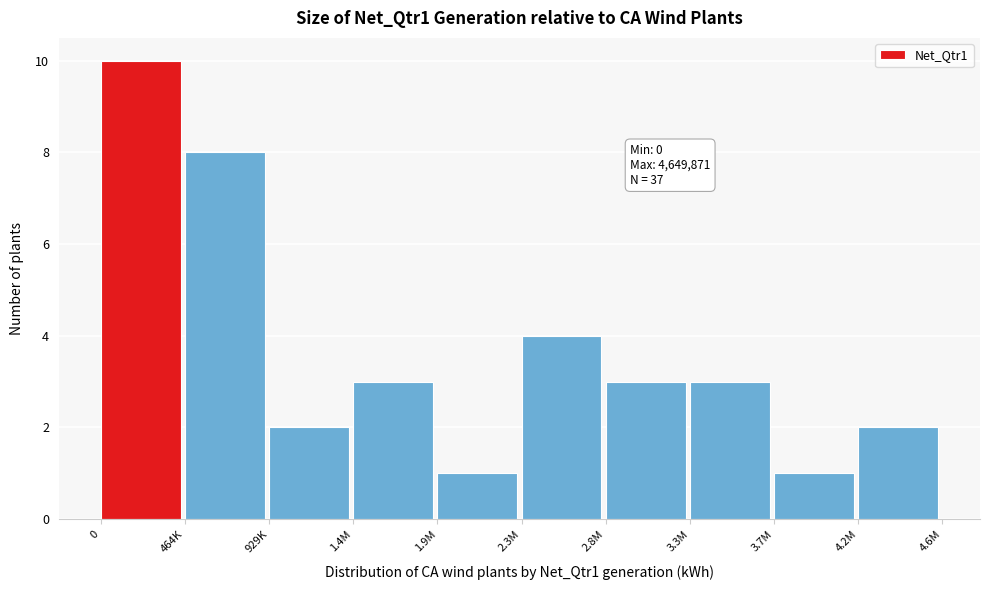

Reading left to right, list all the values displayed in this chart.

0=10	464K=8	929K=2	1.4M=3	1.9M=1	2.3M=4	2.8M=3	3.3M=3	3.7M=1	4.2M=2